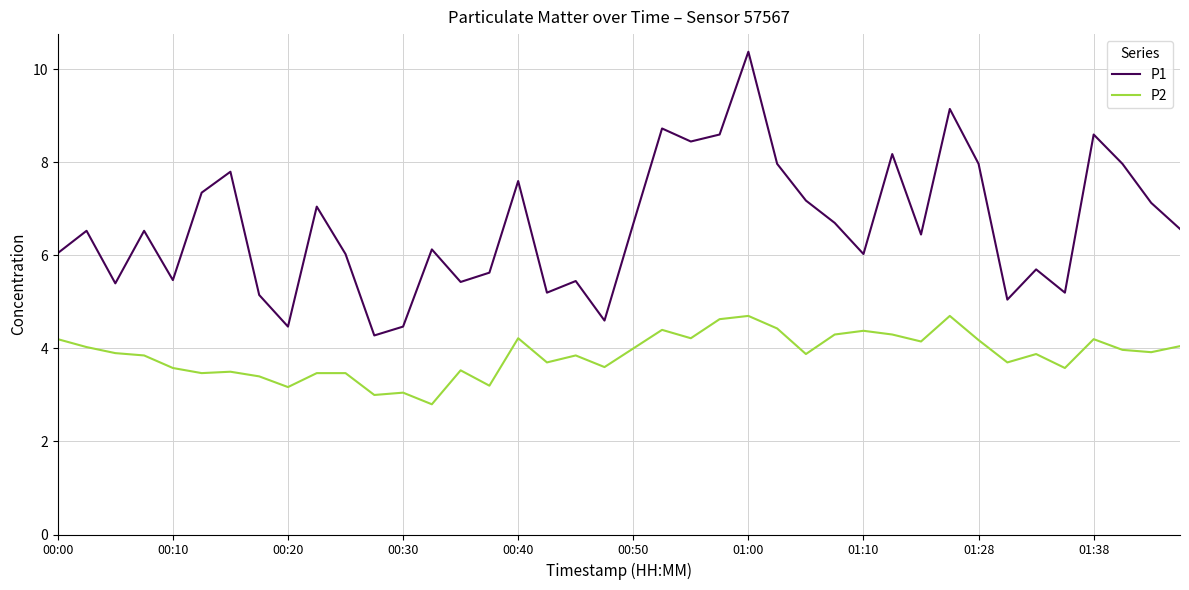

What is the difference between the maximum and minimum values in the P1 series?

6.1